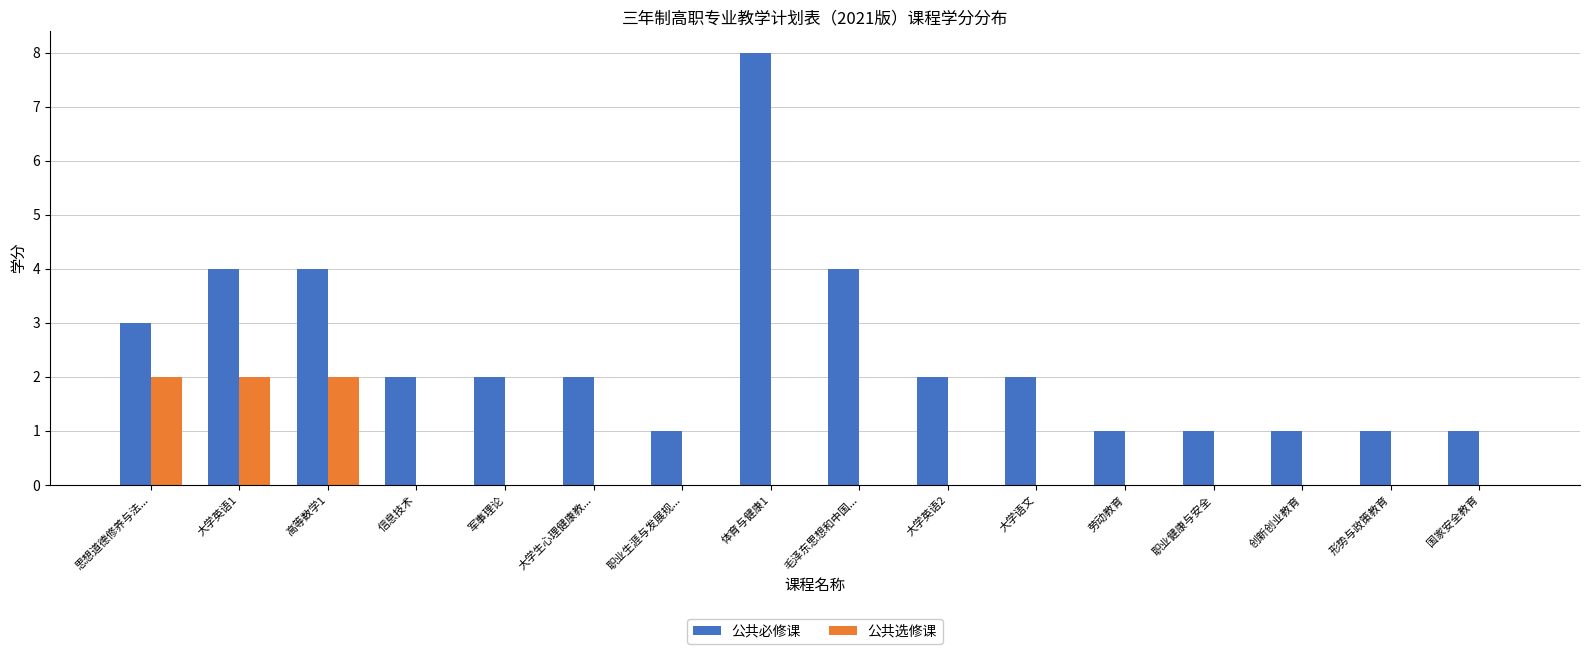

At which category is the sum across all series the highest?

体育与健康1